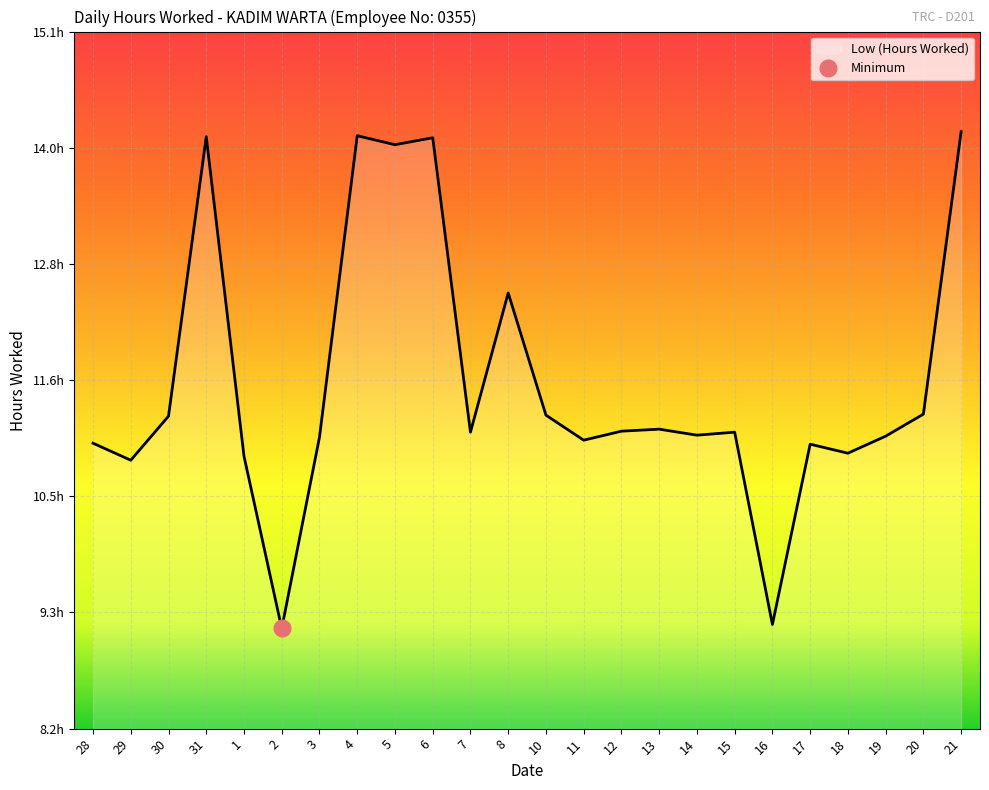

What is the approximate value at 4?

14.1